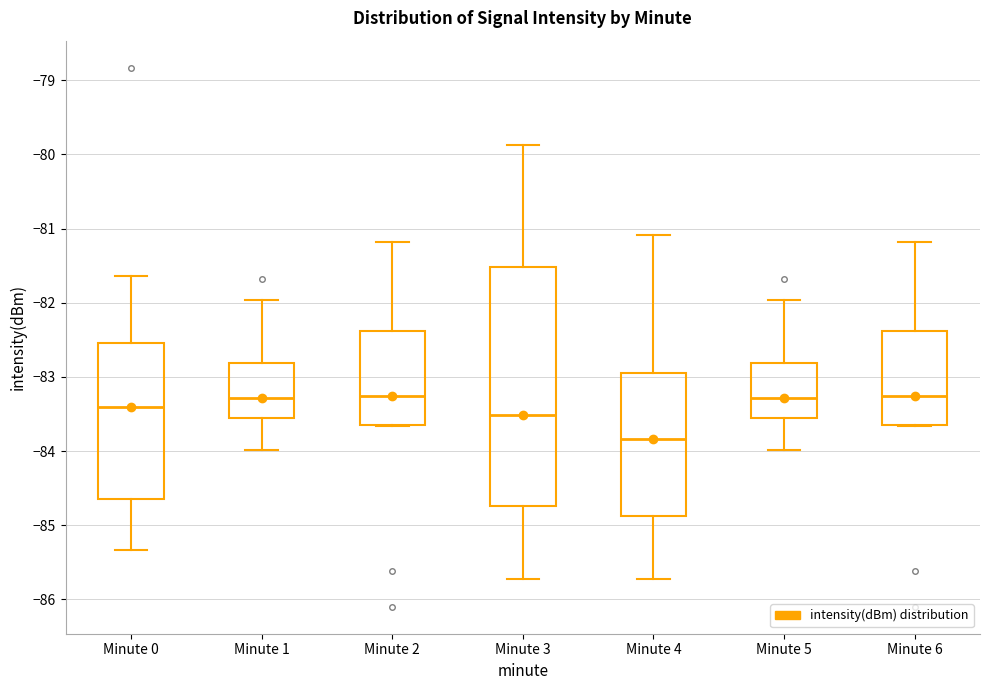

Which box's median line is the lowest?

Minute 4